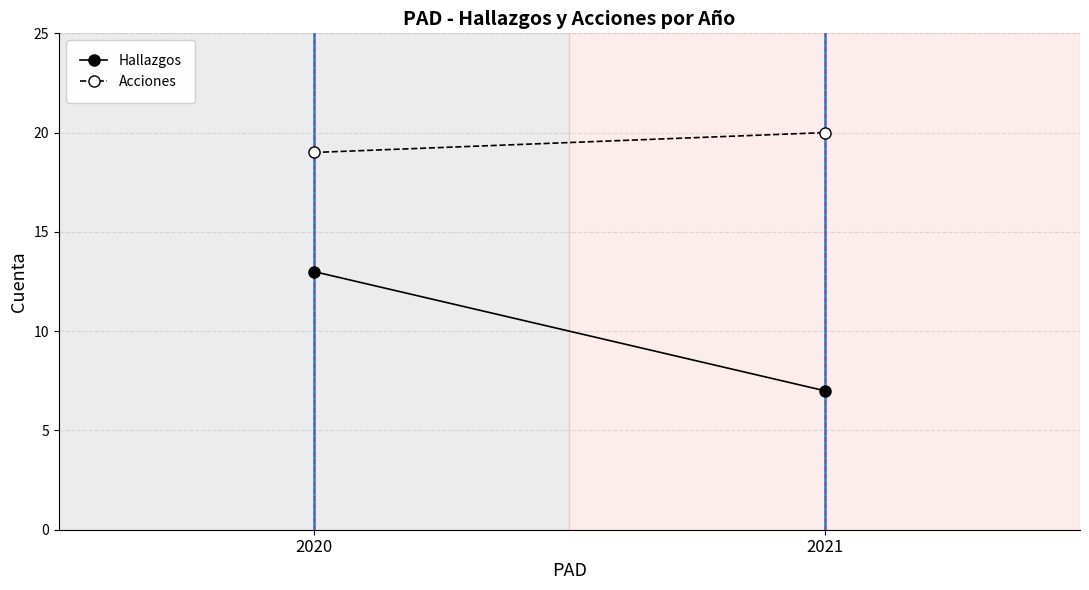

What is the value of the Hallazgos point at the 1st from the left?

13